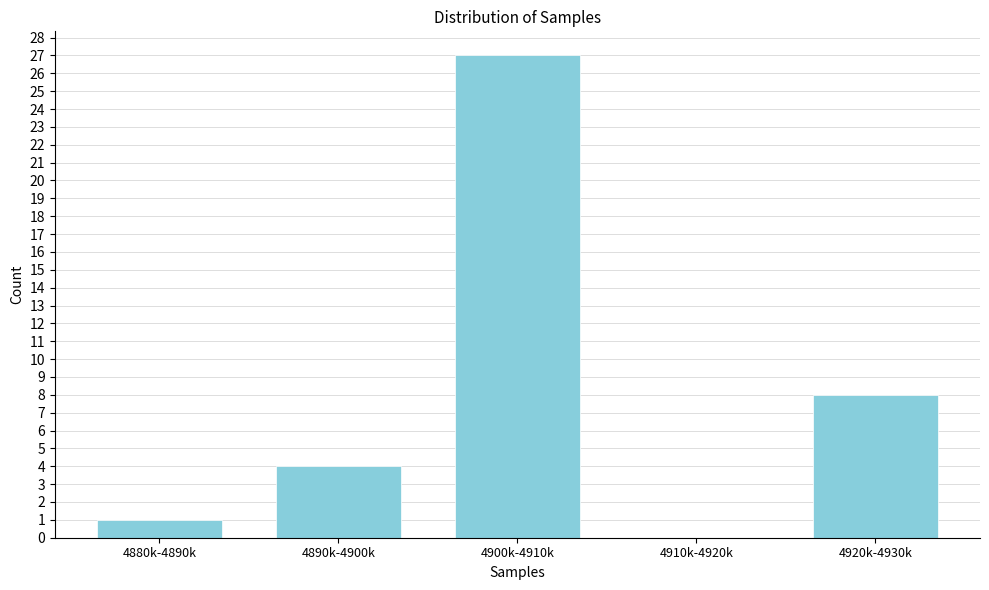

Reading left to right, list all the values displayed in this chart.

4880k-4890k=1	4890k-4900k=4	4900k-4910k=27	4910k-4920k=0	4920k-4930k=8